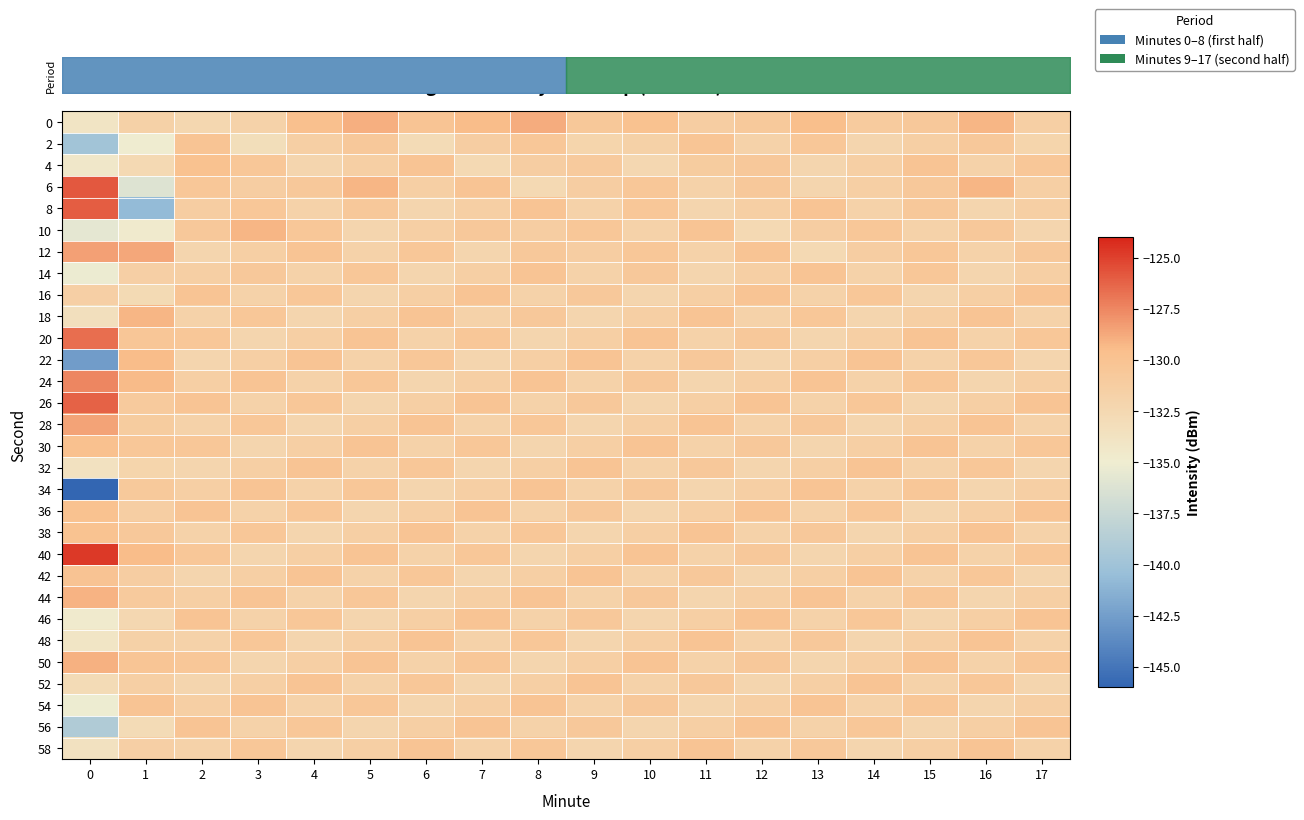

What is the total value across all series at 14?

-3938.9